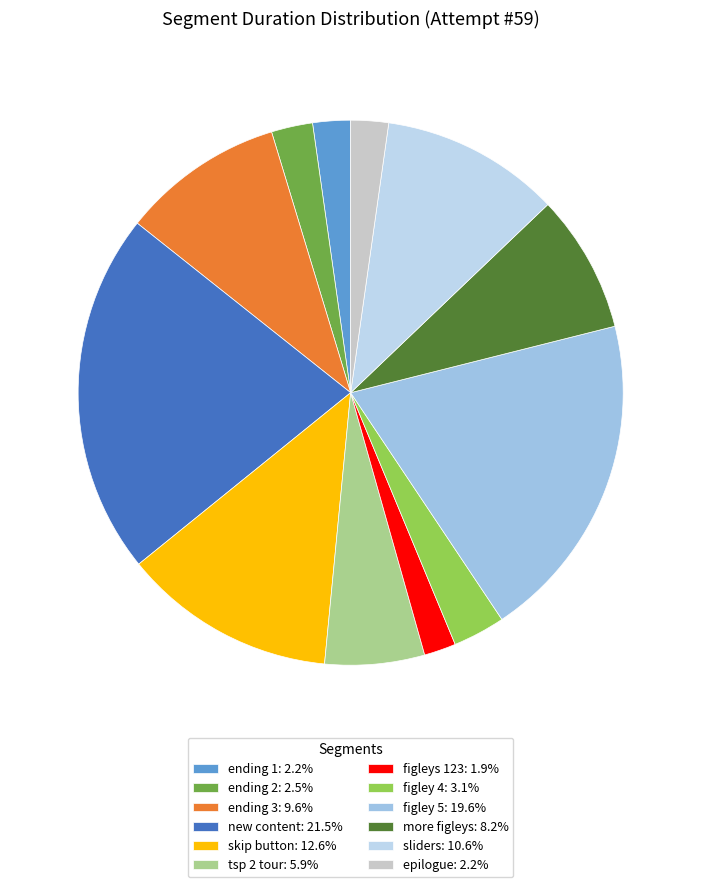

Rank the categories by value from lowest to highest.

figleys 123, epilogue, ending 1, ending 2, figley 4, tsp 2 tour, more figleys, ending 3, sliders, skip button, figley 5, new content